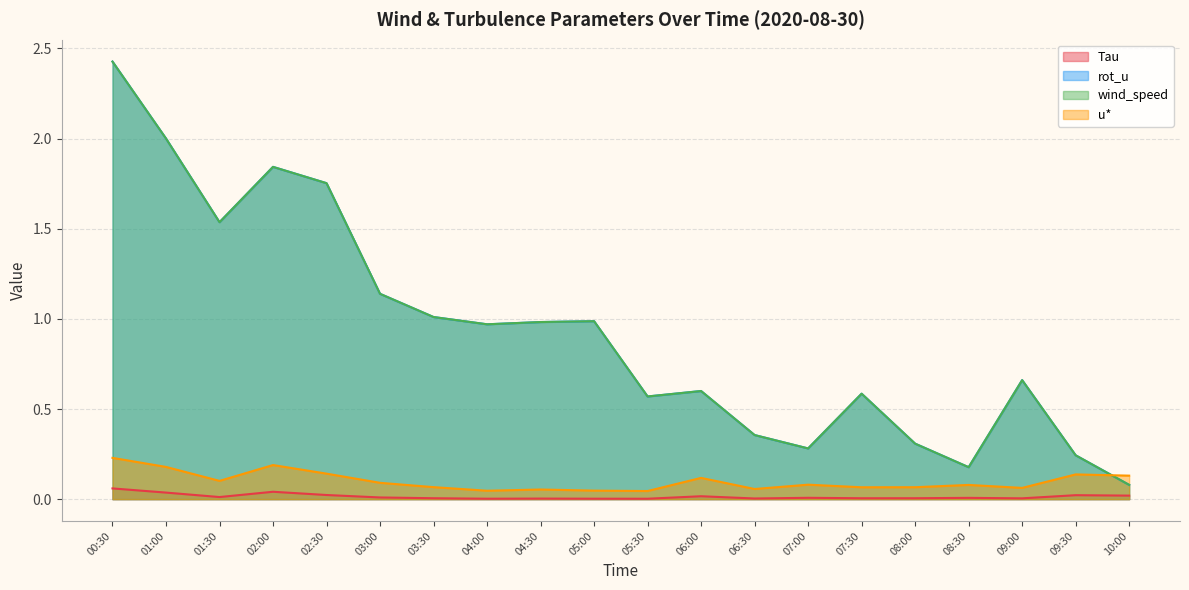

True or false: rot_u has more than 2 points higher than both neighbors.

True